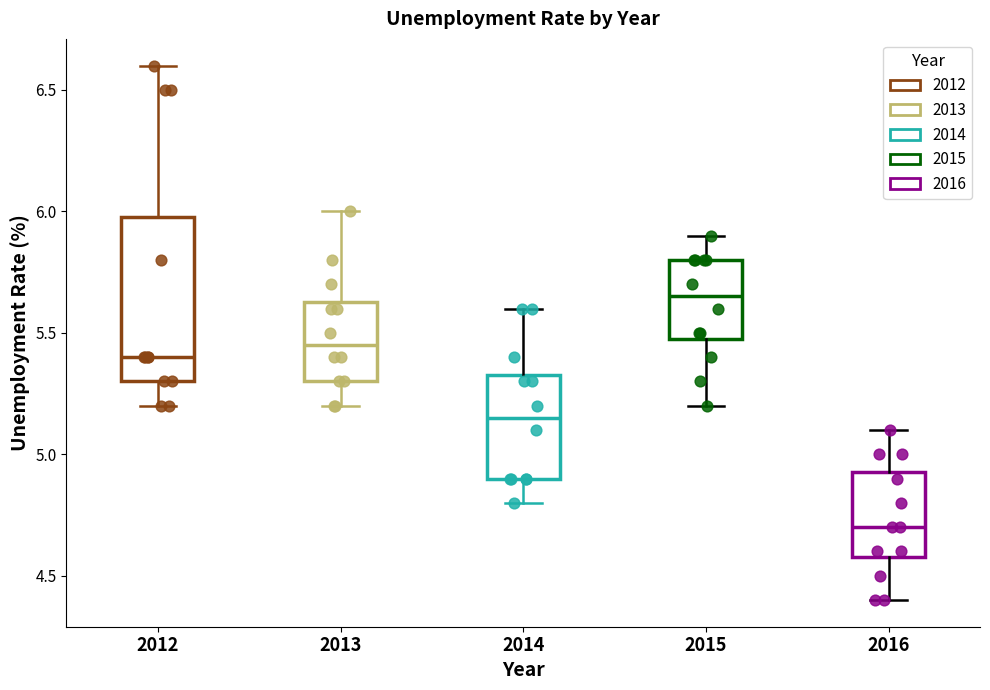

Where does the median line of the box at x = 2014 sit on the y-axis? The values are not printed on the chart, so give them approximately, as read against the axis.

5.15